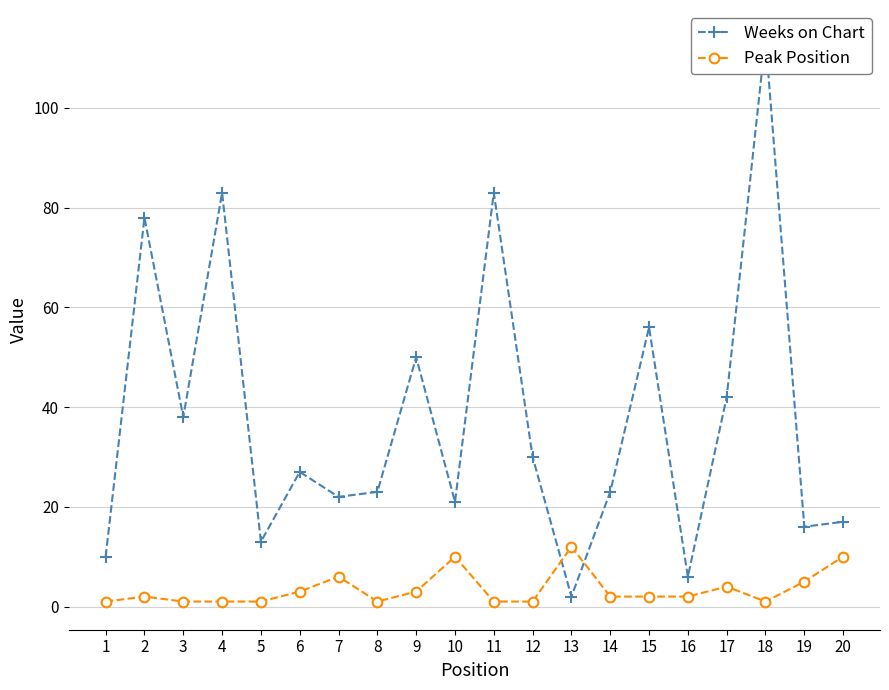

What is the difference between the maximum and minimum values in the Weeks on Chart series?

112